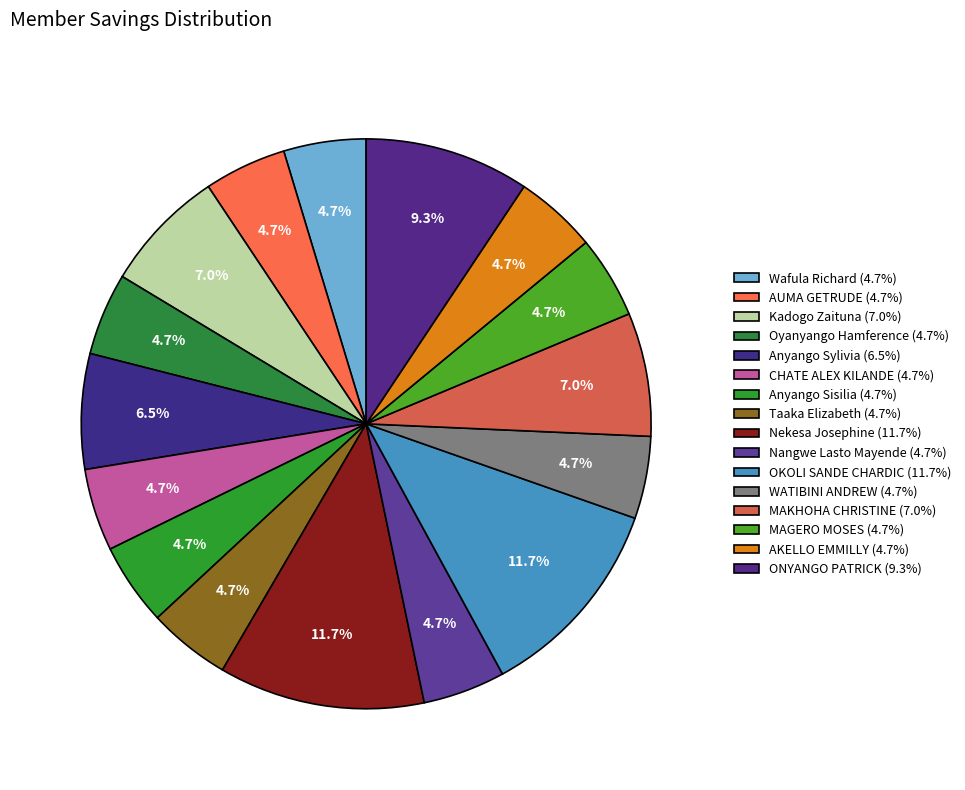

True or false: OKOLI SANDE CHARDIC accounts for 12% of the total.

True